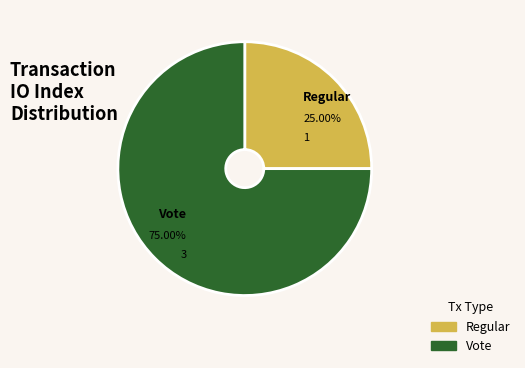

True or false: Regular accounts for 34% of the total.

False